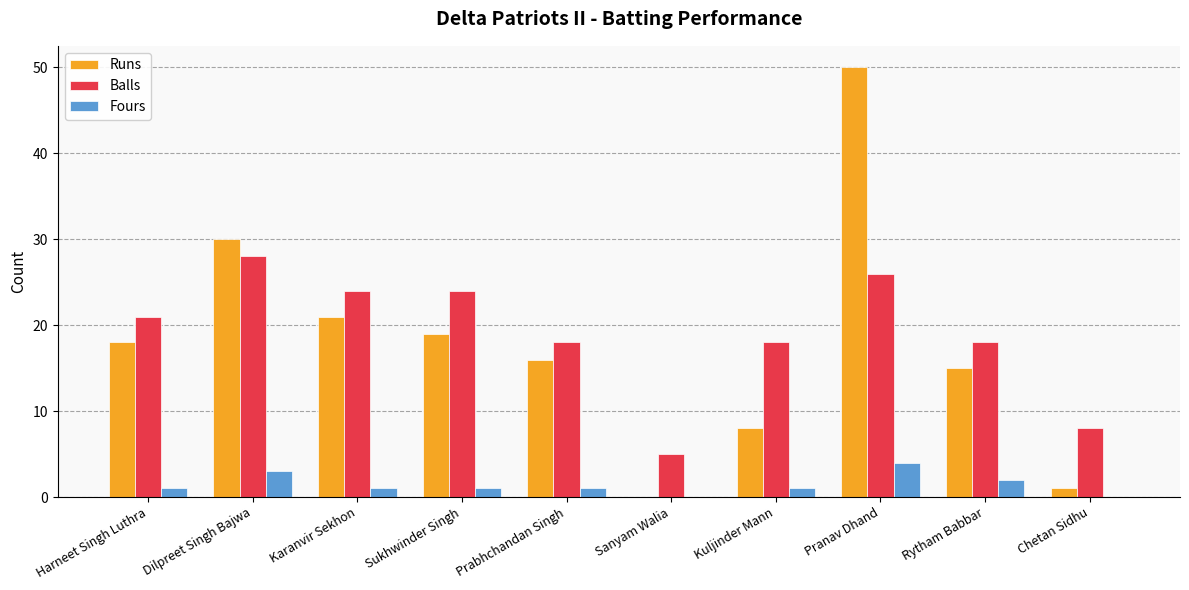

Are the bars horizontal?

No